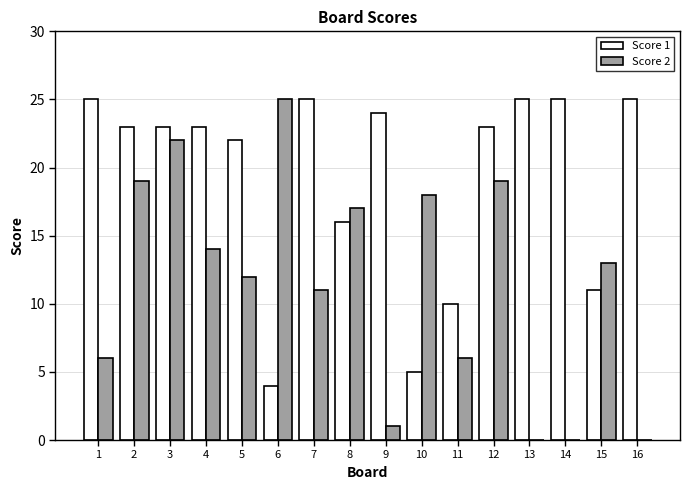

Between 6 and 9, which series saw the biggest shift?

Score 2